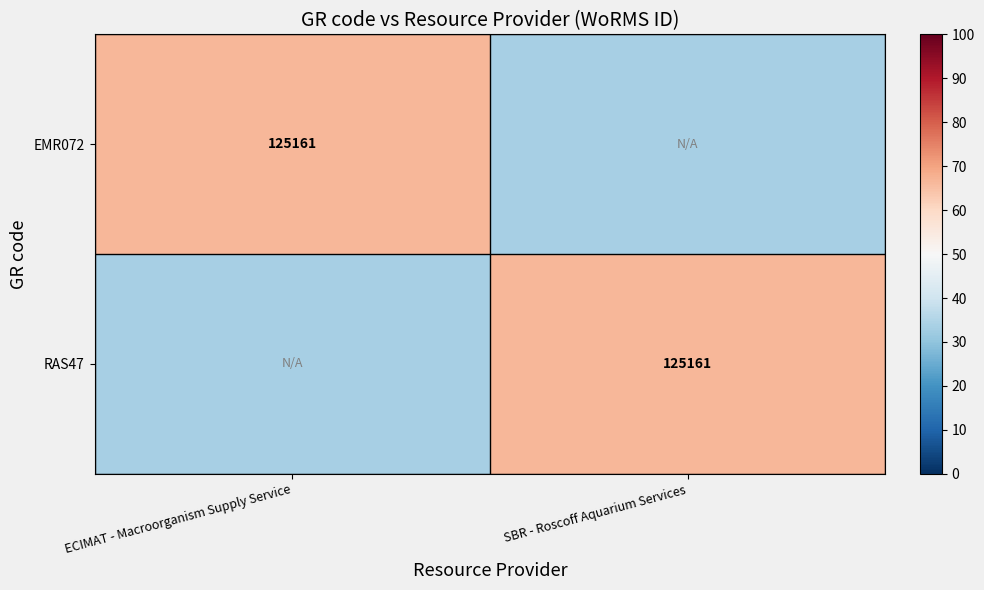

Between ECIMAT - Macroorganism Supply Service and SBR - Roscoff Aquarium Services, which series saw the biggest shift?

EMR072